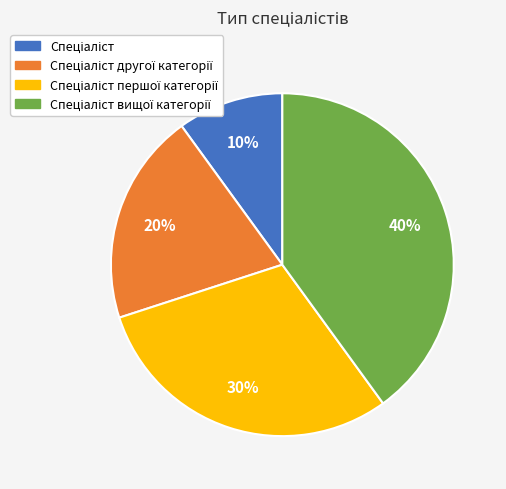

Is there a majority slice in this chart?

No